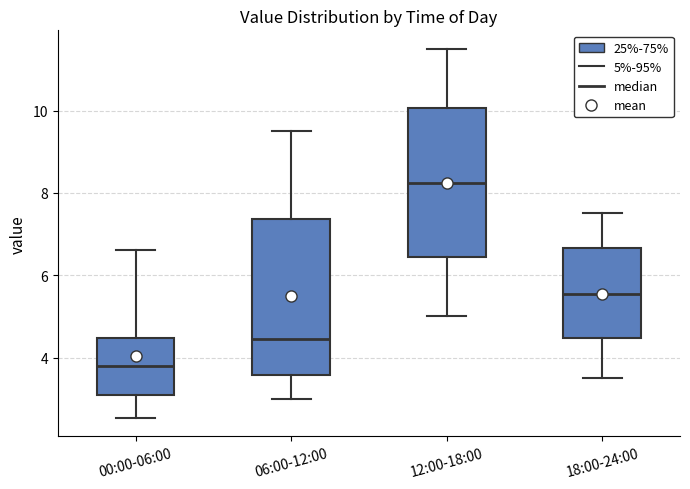

Reading left to right, read every box against the y-axis: the position of its median line, the range the box covers, and the ends of its whiskers. The values are not printed on the chart, so give them approximately, as read against the axis.

00:00-06:00: median 3.8, box 3.2 to 4.4, whiskers 2.6 to 6.6
06:00-12:00: median 4.4, box 3.6 to 7.4, whiskers 3.0 to 9.6
12:00-18:00: median 8.2, box 6.4 to 10.0, whiskers 5.0 to 11.6
18:00-24:00: median 5.6, box 4.4 to 6.6, whiskers 3.6 to 7.6